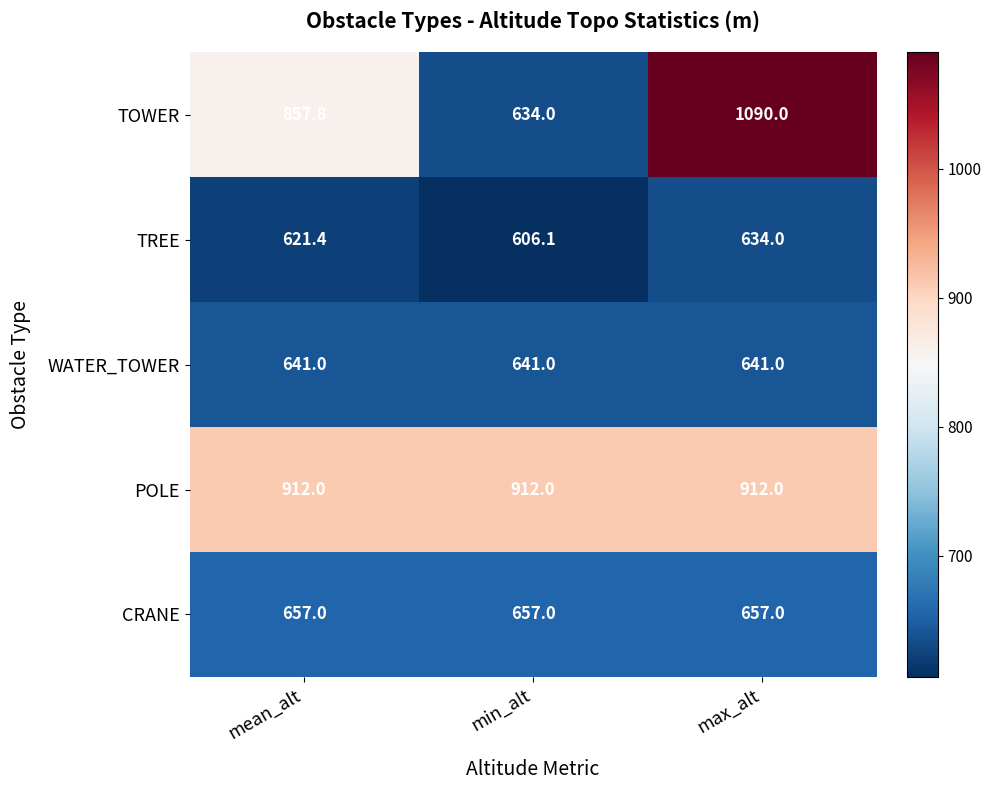

Read the WATER_TOWER value at mean_alt.

641.0